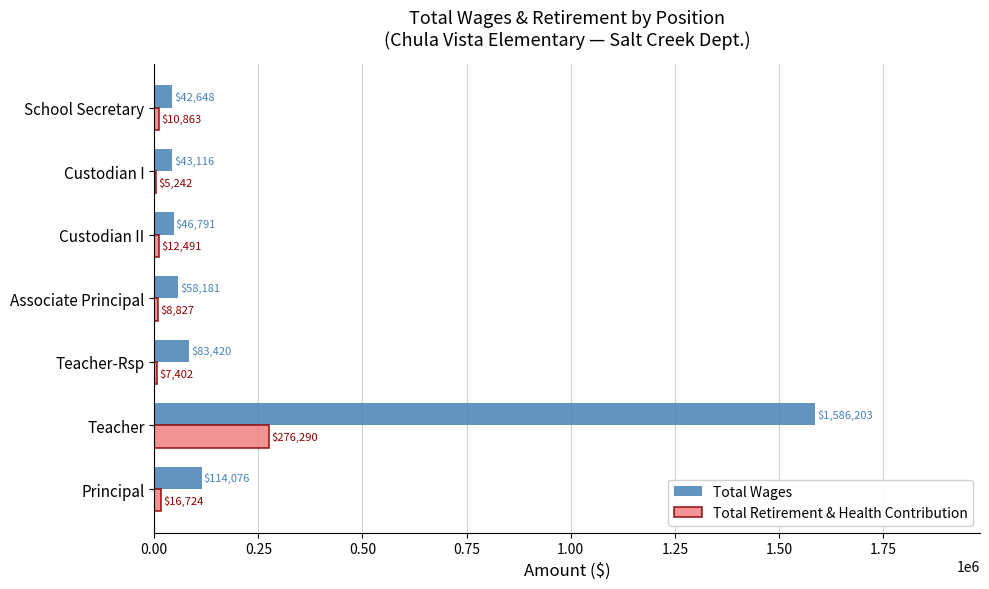

What is the maximum value for Total Wages?

1586203